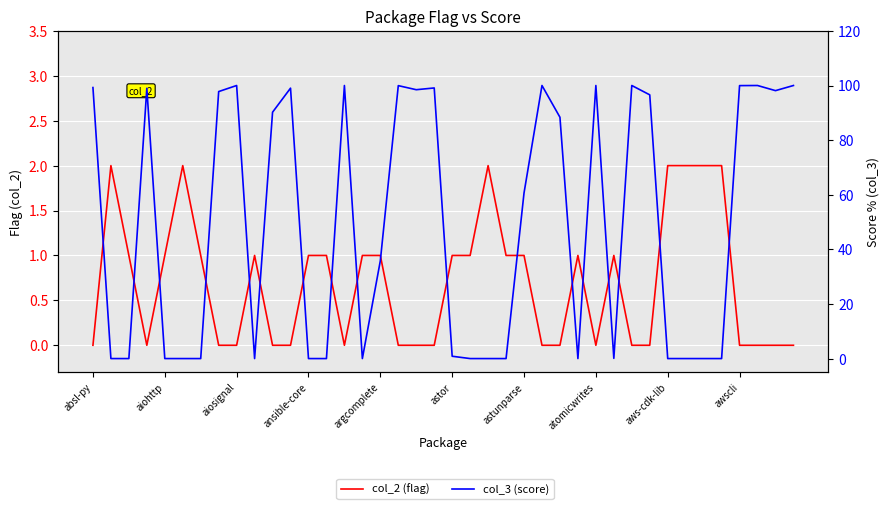

What is the difference between the maximum and minimum values in the col_3 (score) series?

100.0